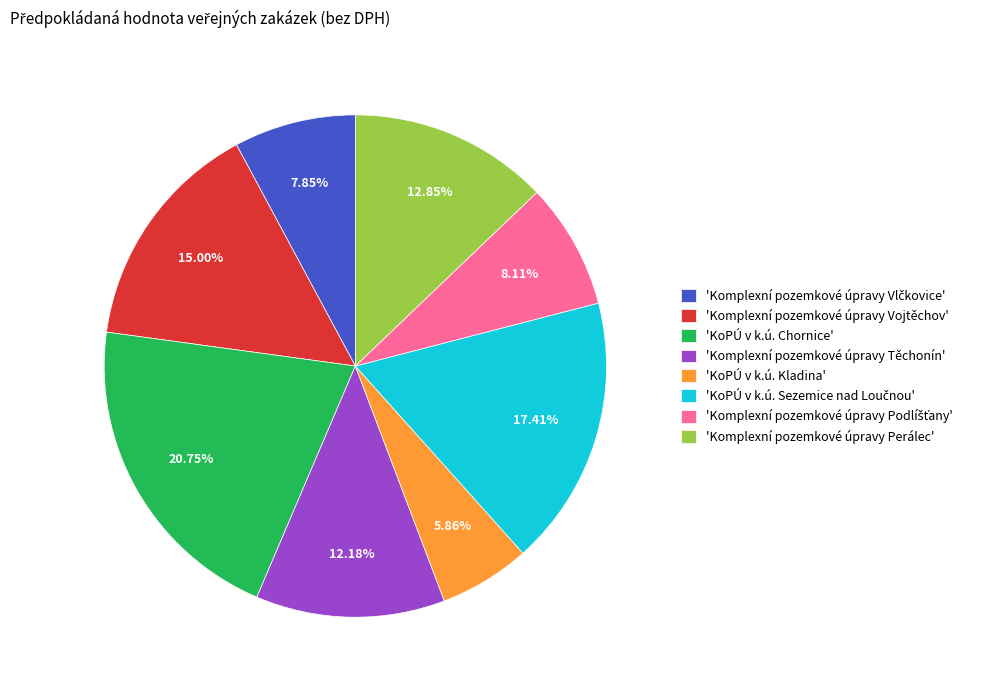

Which slice is the largest?

'KoPÚ v k.ú. Chornice'